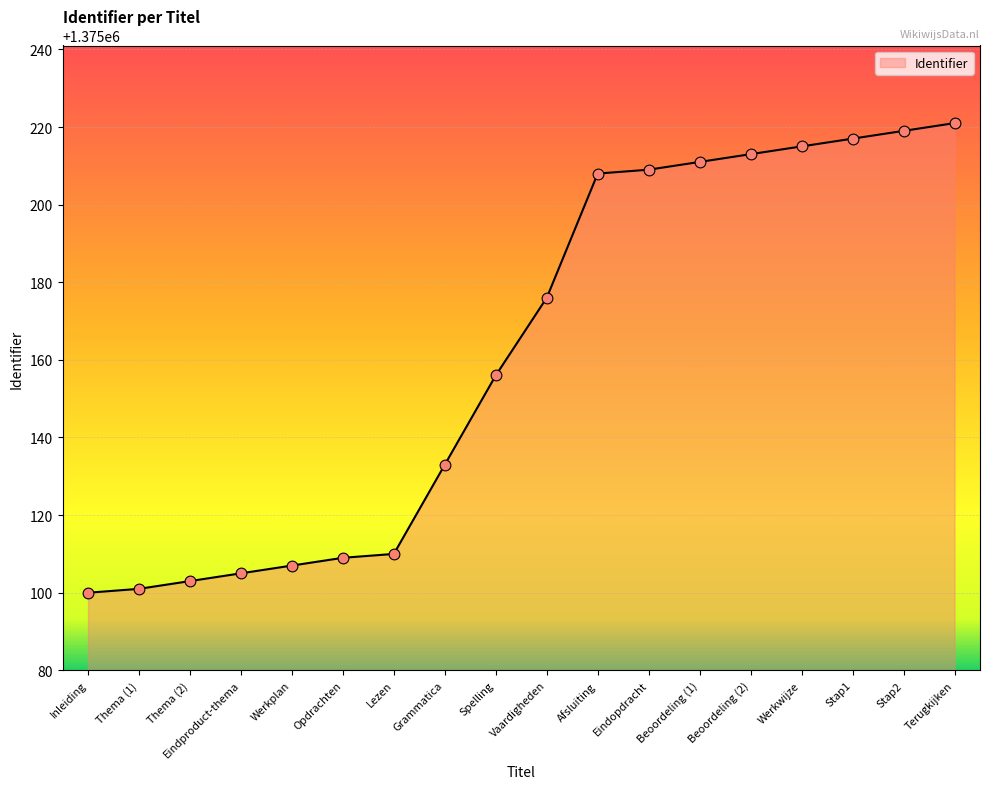

Approximately how many times larger is the value at Spelling compared to Afsluiting?

1.0